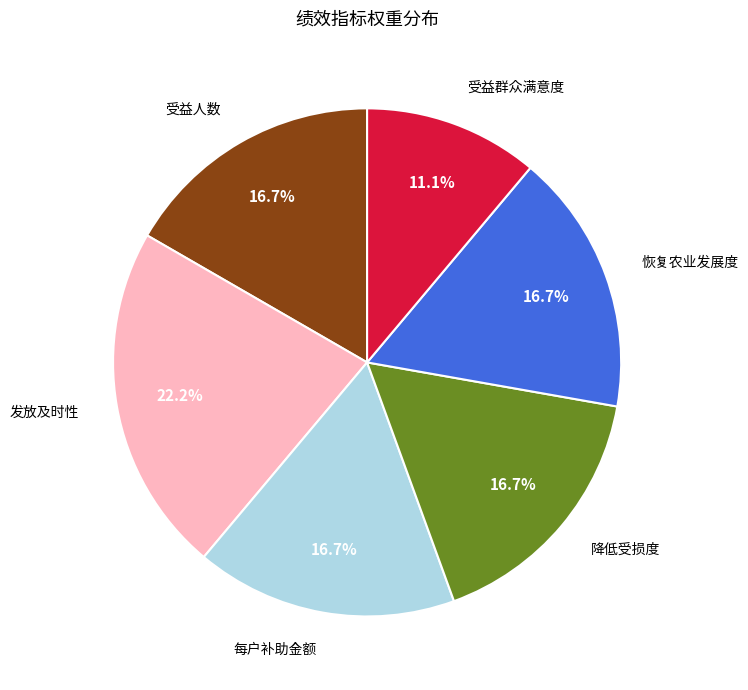

Which category has the smallest portion of the pie?

受益群众满意度